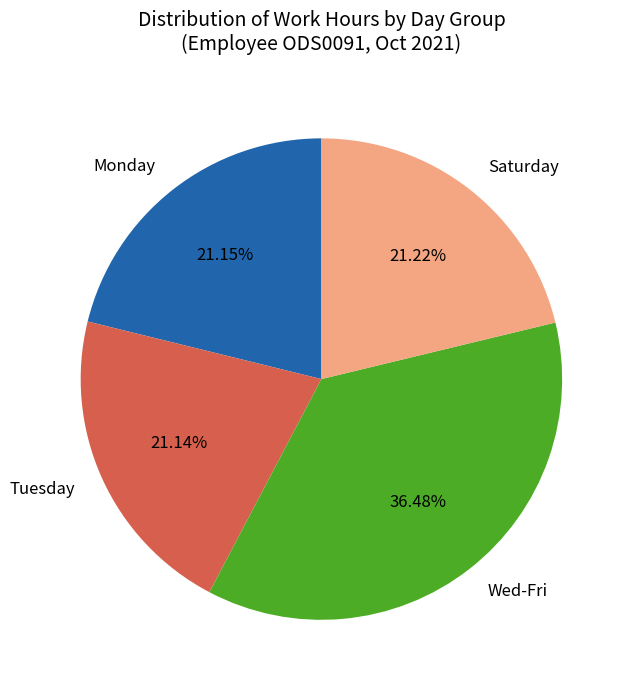

What is the largest slice in the pie chart?

Wed-Fri